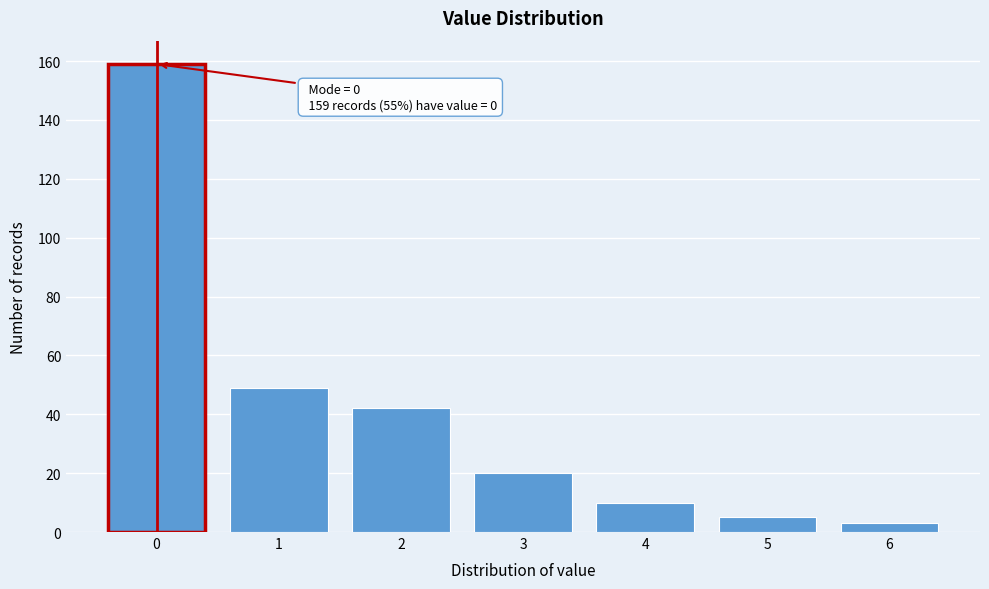

Reading left to right, what are all the values shown in this chart?

0=159	1=49	2=42	3=20	4=10	5=5	6=3